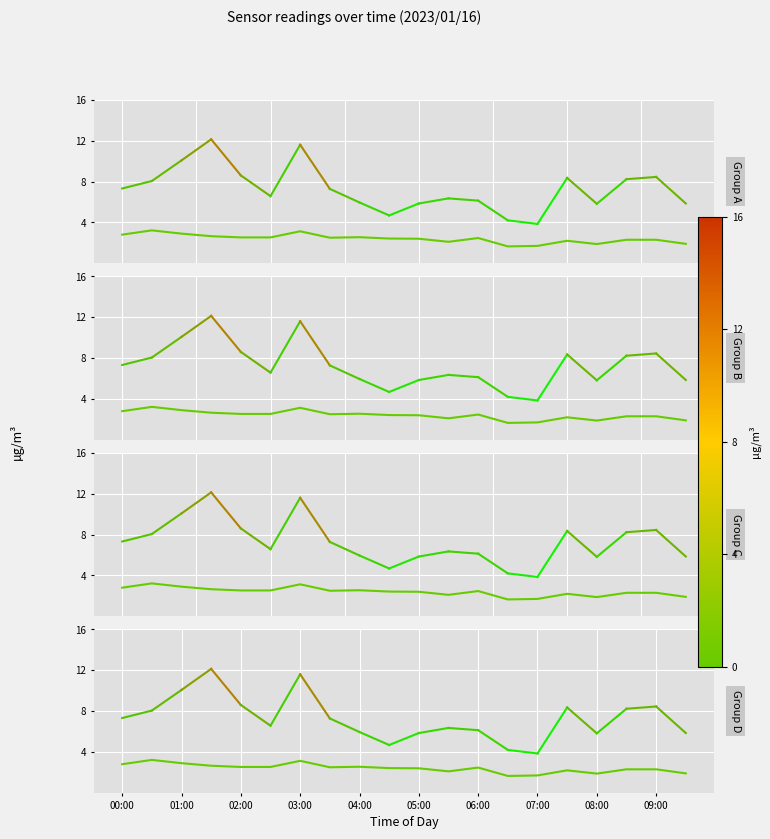

List the series in order of their overall mean, highest first.

SDS_P1, SDS_P2